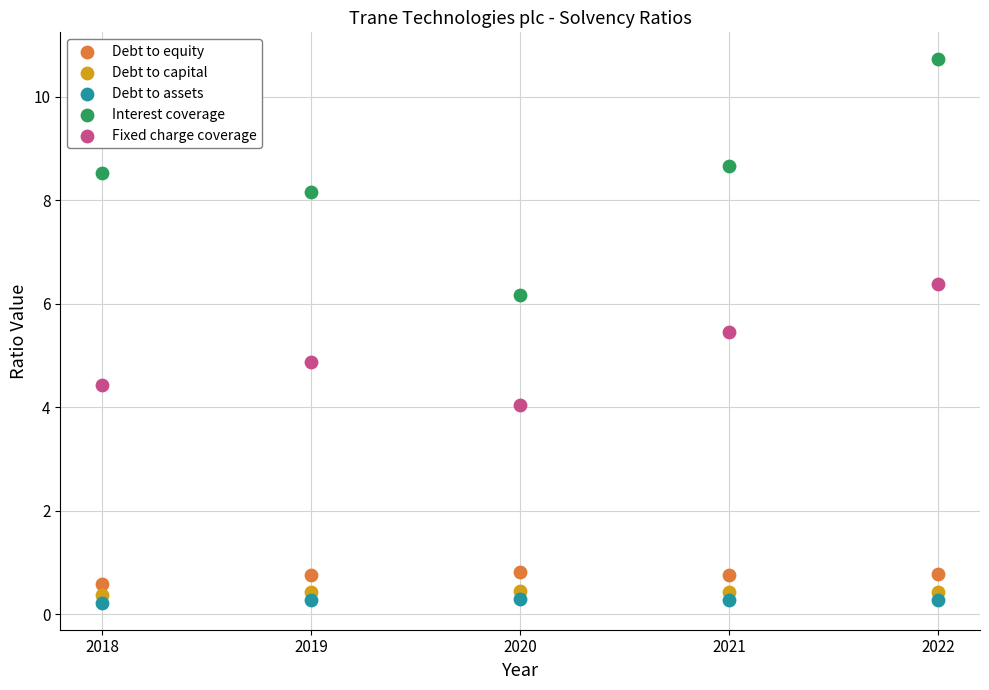

Which series contains the lowest Y value?

Debt to assets